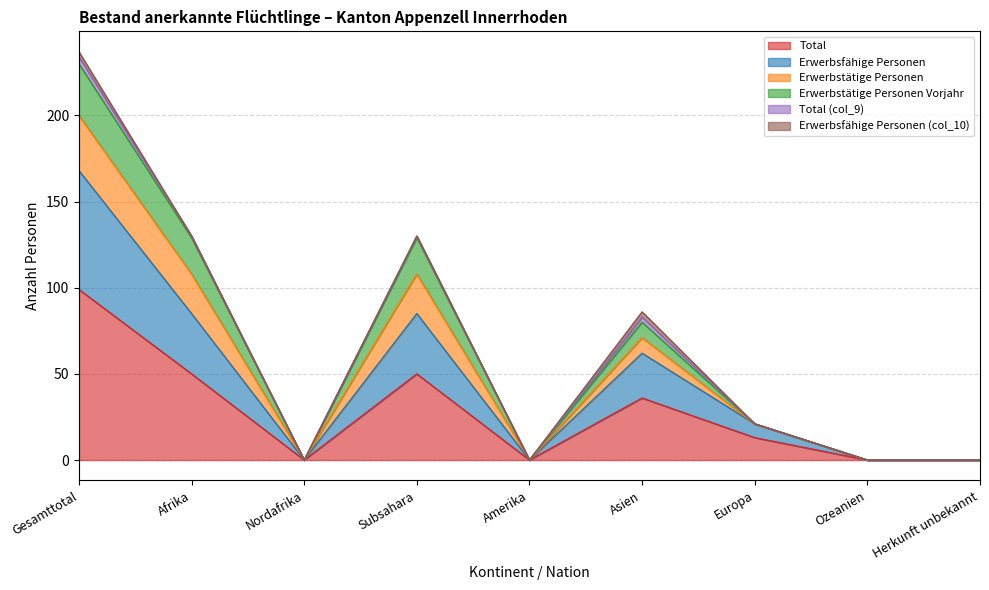

What is the maximum value for Total?

99